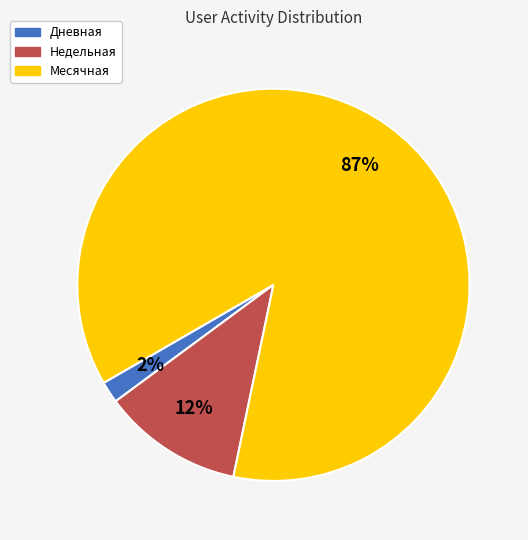

How many slices are in this pie chart?

3